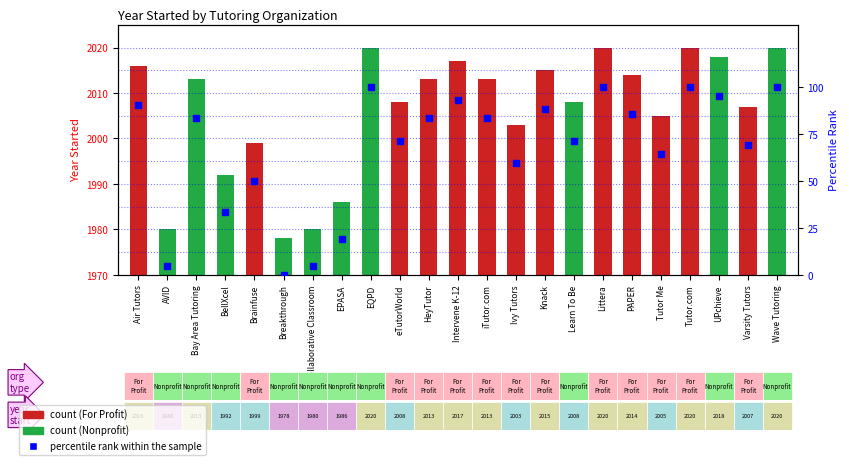

Approximately how many times larger is the value at Brainfuse compared to Learn To Be?

0.7